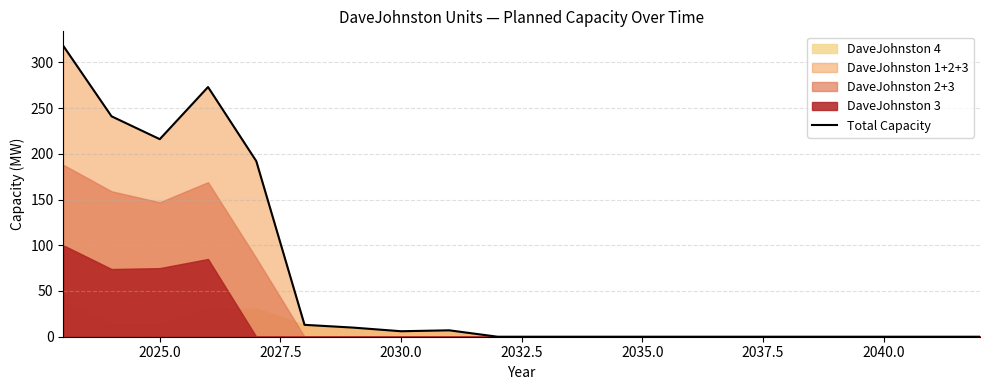

The Total Capacity series shows -185 at 2035.0. True or false?

False